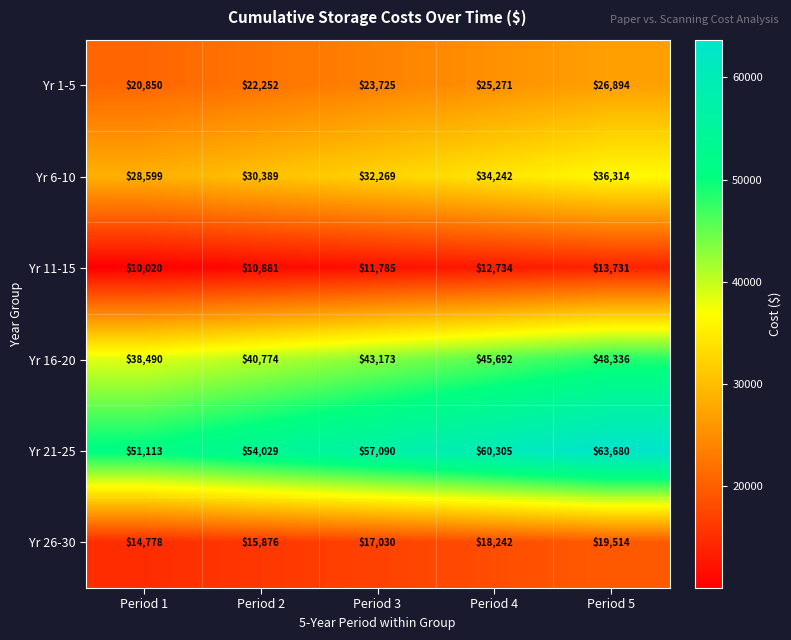

At which label does Yr 16-20 reach its minimum?

Period 1